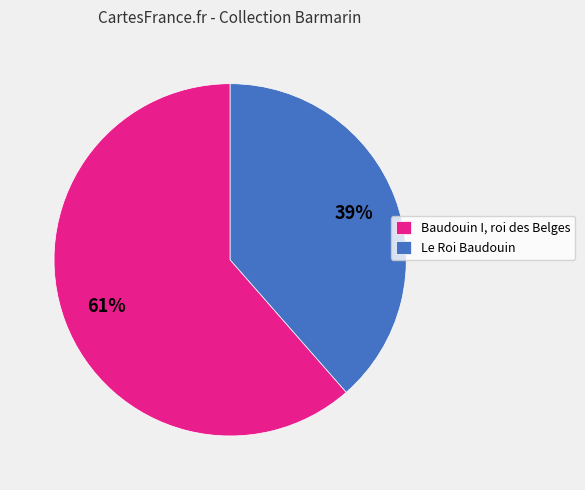

True or false: Baudouin I, roi des Belges accounts for 61% of the total.

True